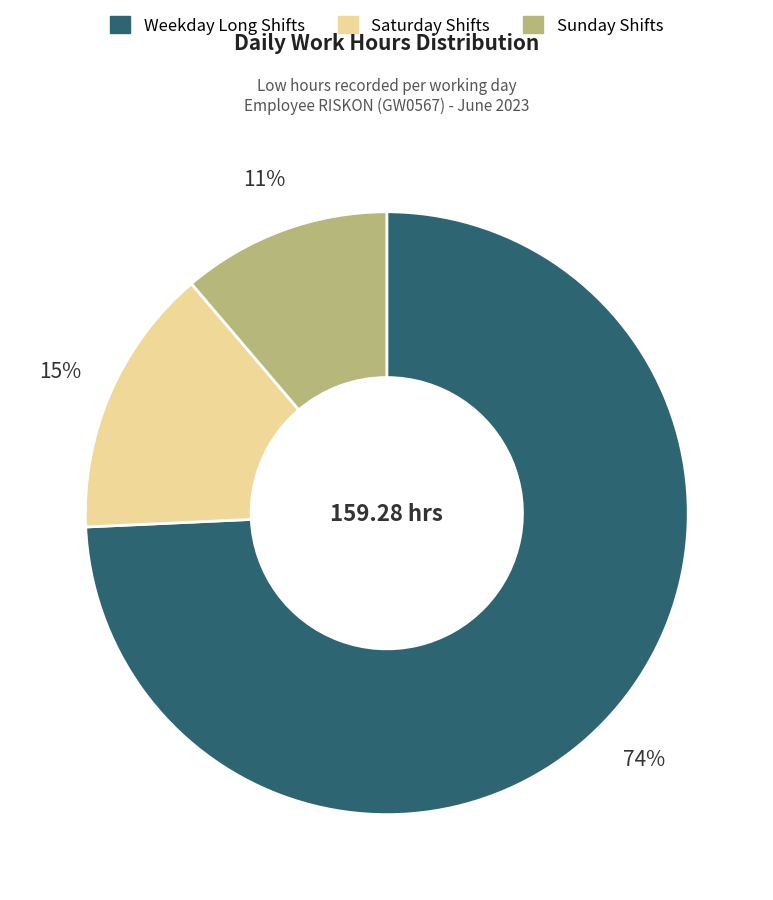

Rank the categories by value from highest to lowest.

Weekday Long Shifts, Saturday Shifts, Sunday Shifts